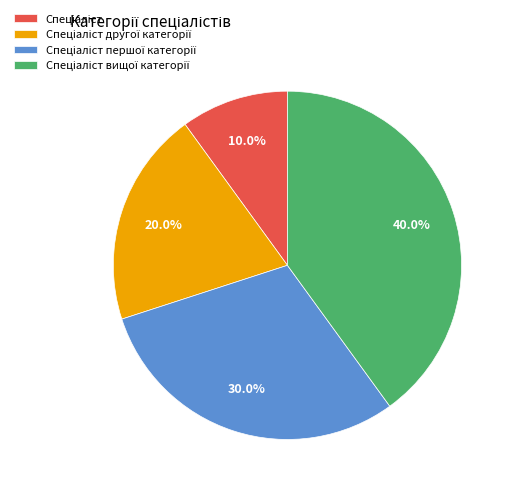

Is there any slice that represents more than half of the pie?

No